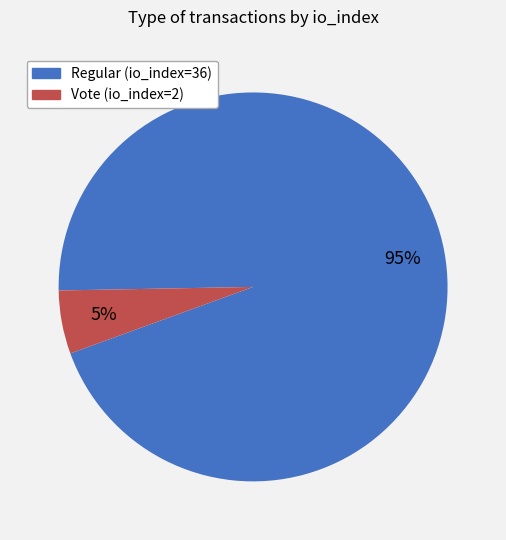

Do Vote (io_index=2) and Regular (io_index=36) together represent more than half of the pie?

Yes